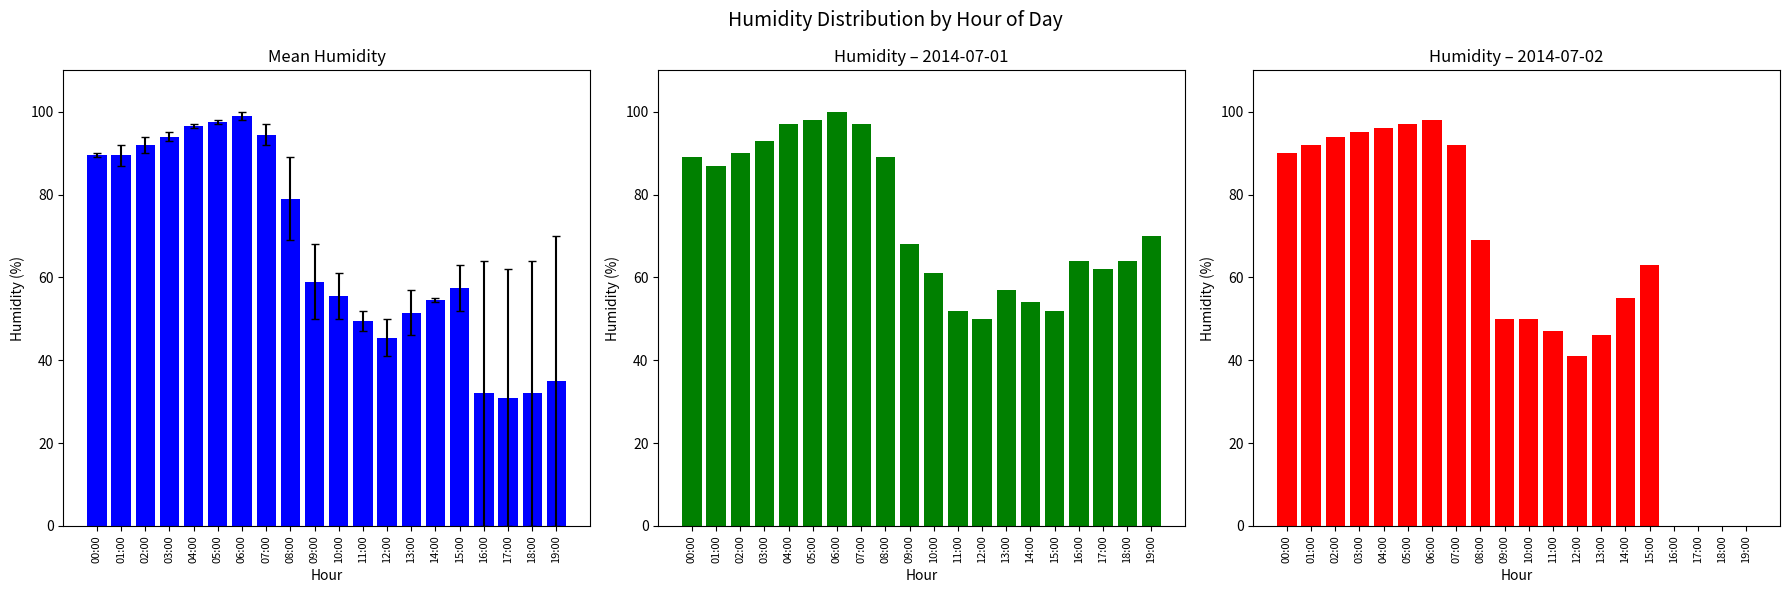

What is the label of the 10th bar from the right?

10:00